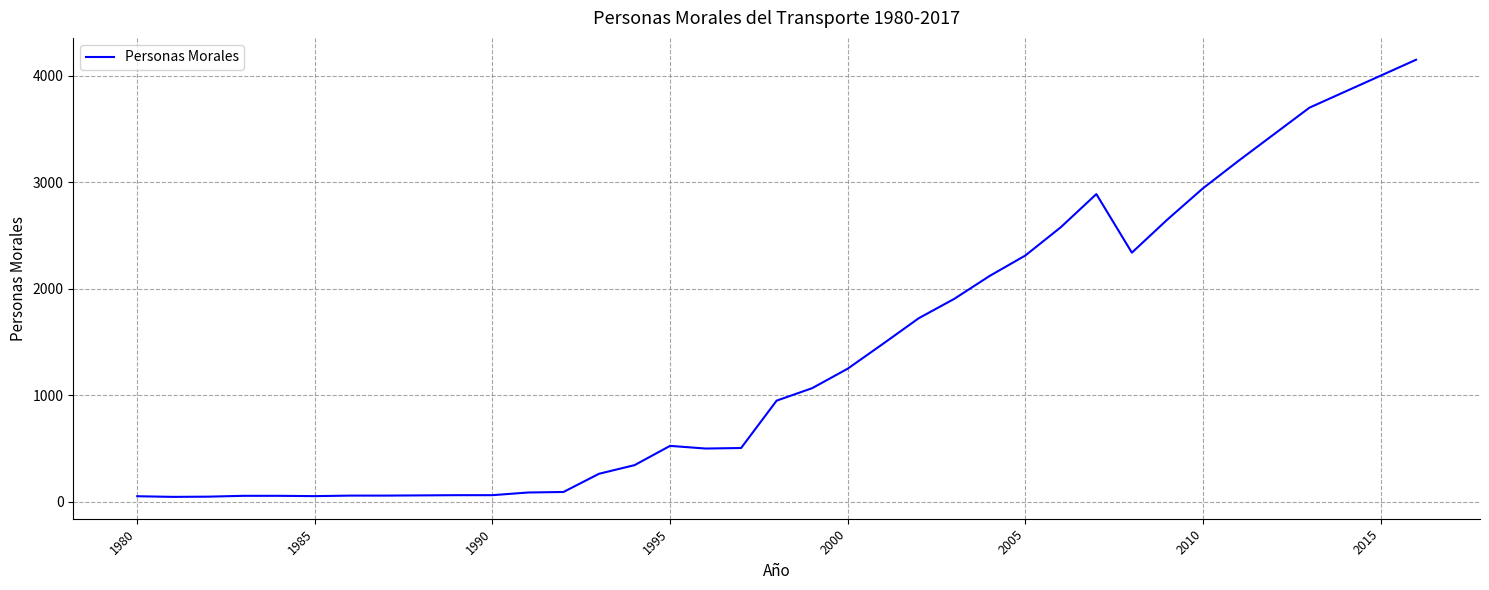

What is the difference between the maximum and minimum values?

4106